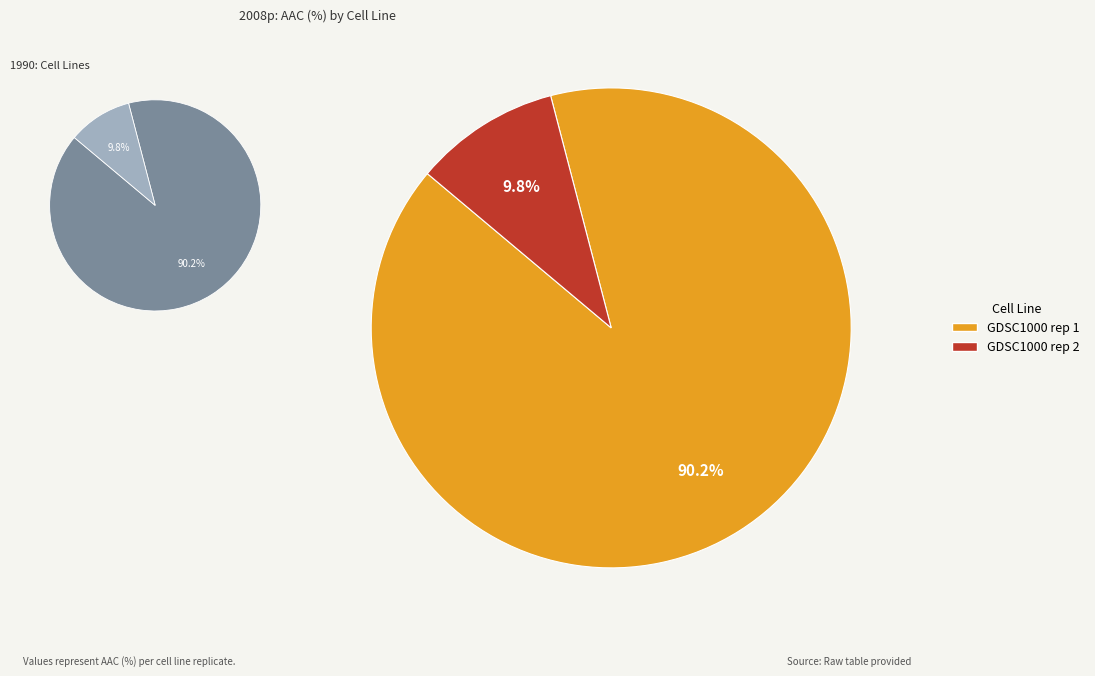

Approximately how many times larger is the value at GDSC1000 rep 1 compared to GDSC1000 rep 2?

9.2